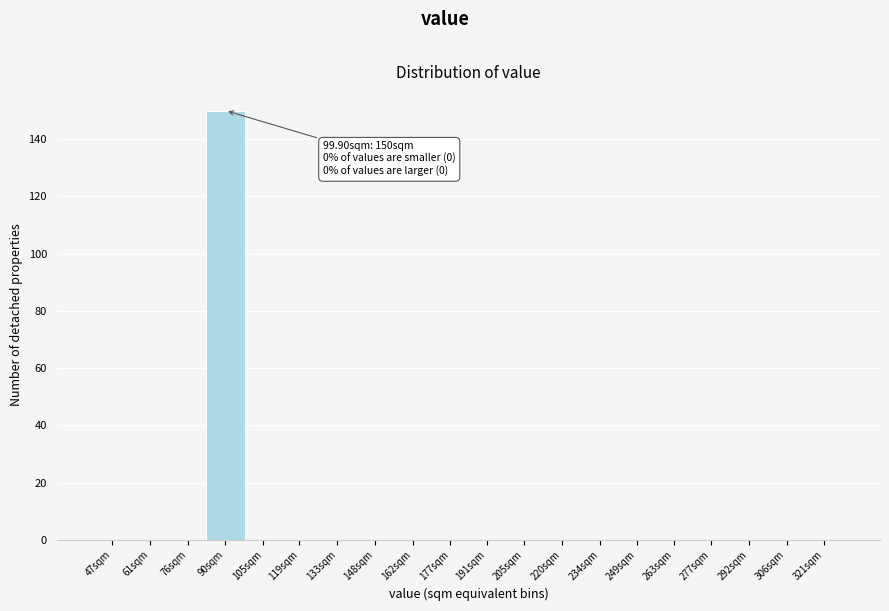

Reading left to right, extract all data points from this chart.

47sqm=0	61sqm=0	76sqm=0	90sqm=150	105sqm=0	119sqm=0	133sqm=0	148sqm=0	162sqm=0	177sqm=0	191sqm=0	205sqm=0	220sqm=0	234sqm=0	249sqm=0	263sqm=0	277sqm=0	292sqm=0	306sqm=0	321sqm=0